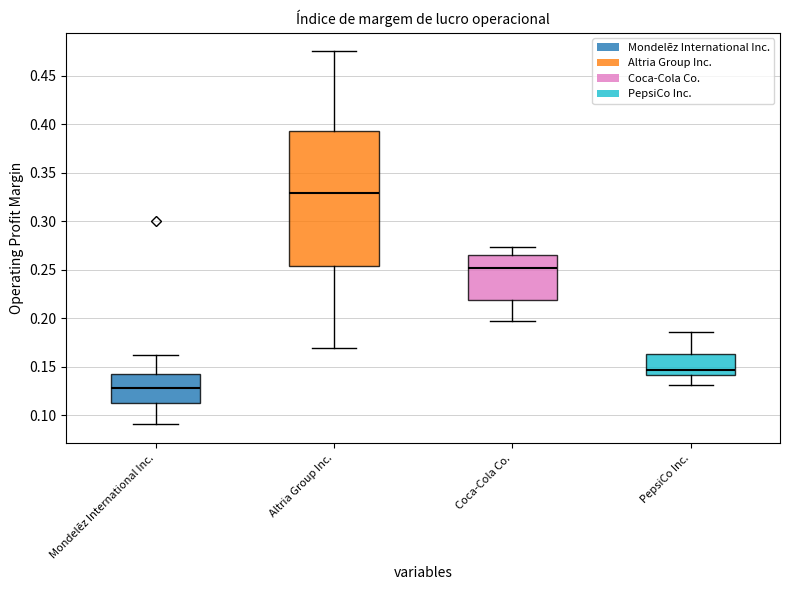

Which box's median line is the highest?

Altria Group Inc.